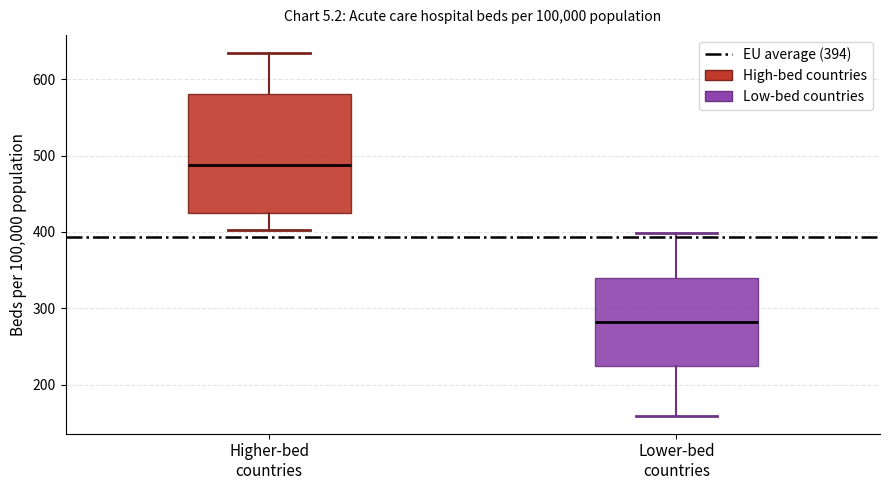

Reading left to right, transcribe this box plot: for each box, give where its median line is, the range the box spans, and where its two whiskers end, as read against the y-axis. The values are not printed on the chart, so give them approximately, as read against the axis.

Higher-bed countries: median 490, box 430 to 580, whiskers 400 to 630
Lower-bed countries: median 280, box 230 to 340, whiskers 160 to 400